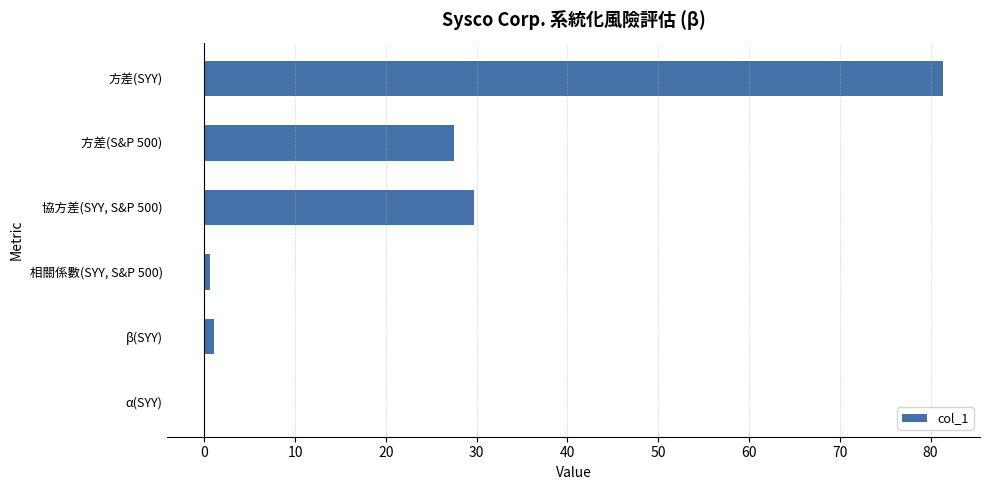

True or false: the data shows 81.4 at 方差(SYY).

True